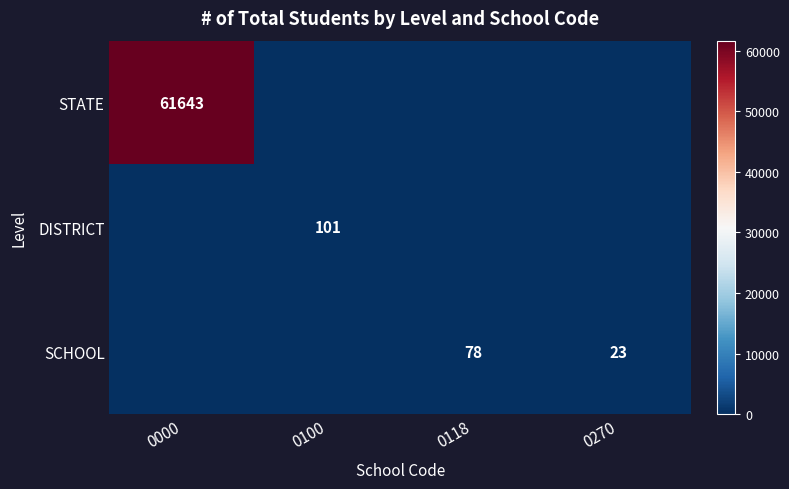

The value of SCHOOL at 0118 is 43. True or false?

False